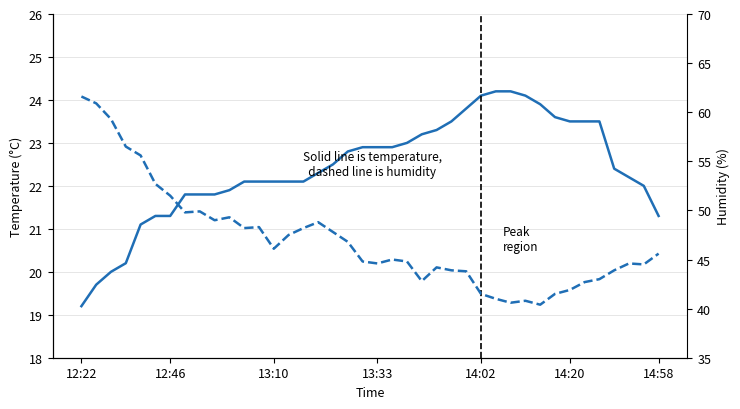

Where does the temperature series first go above 22?

11